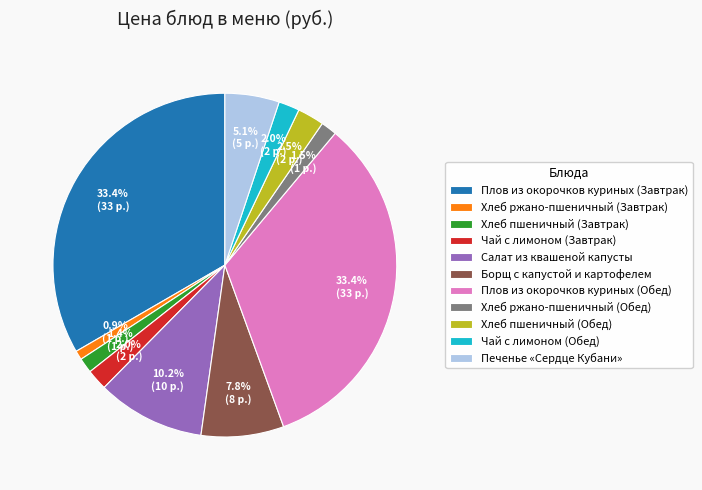

What is the ratio of the value at Хлеб пшеничный (Завтрак) to the value at Хлеб пшеничный (Обед)?

0.6